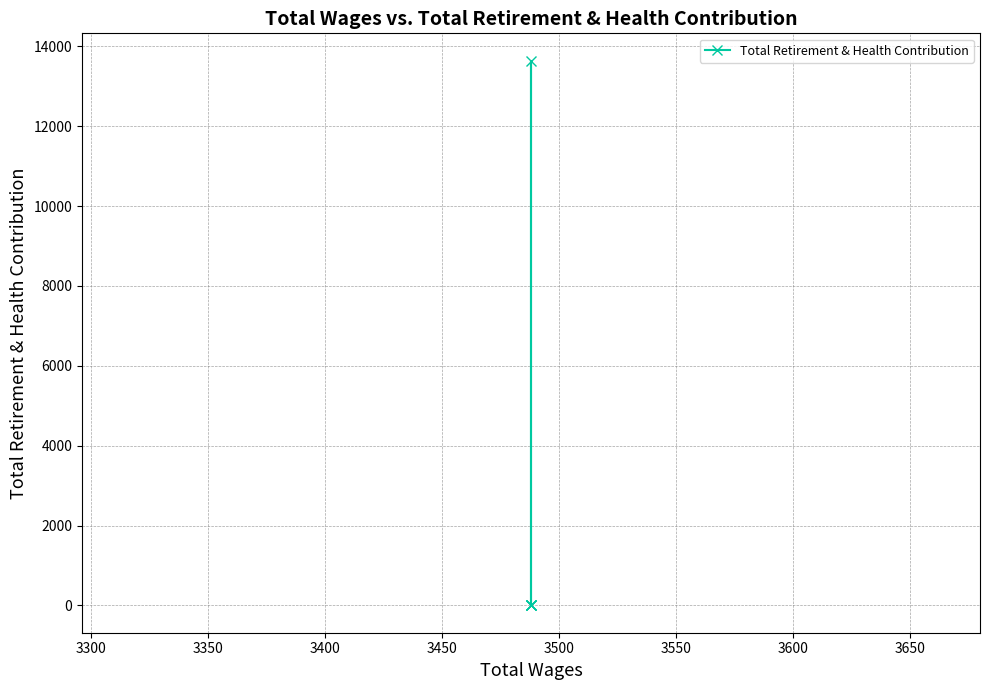

Reading left to right, list all the values displayed in this chart.

0	0	13641	0	0